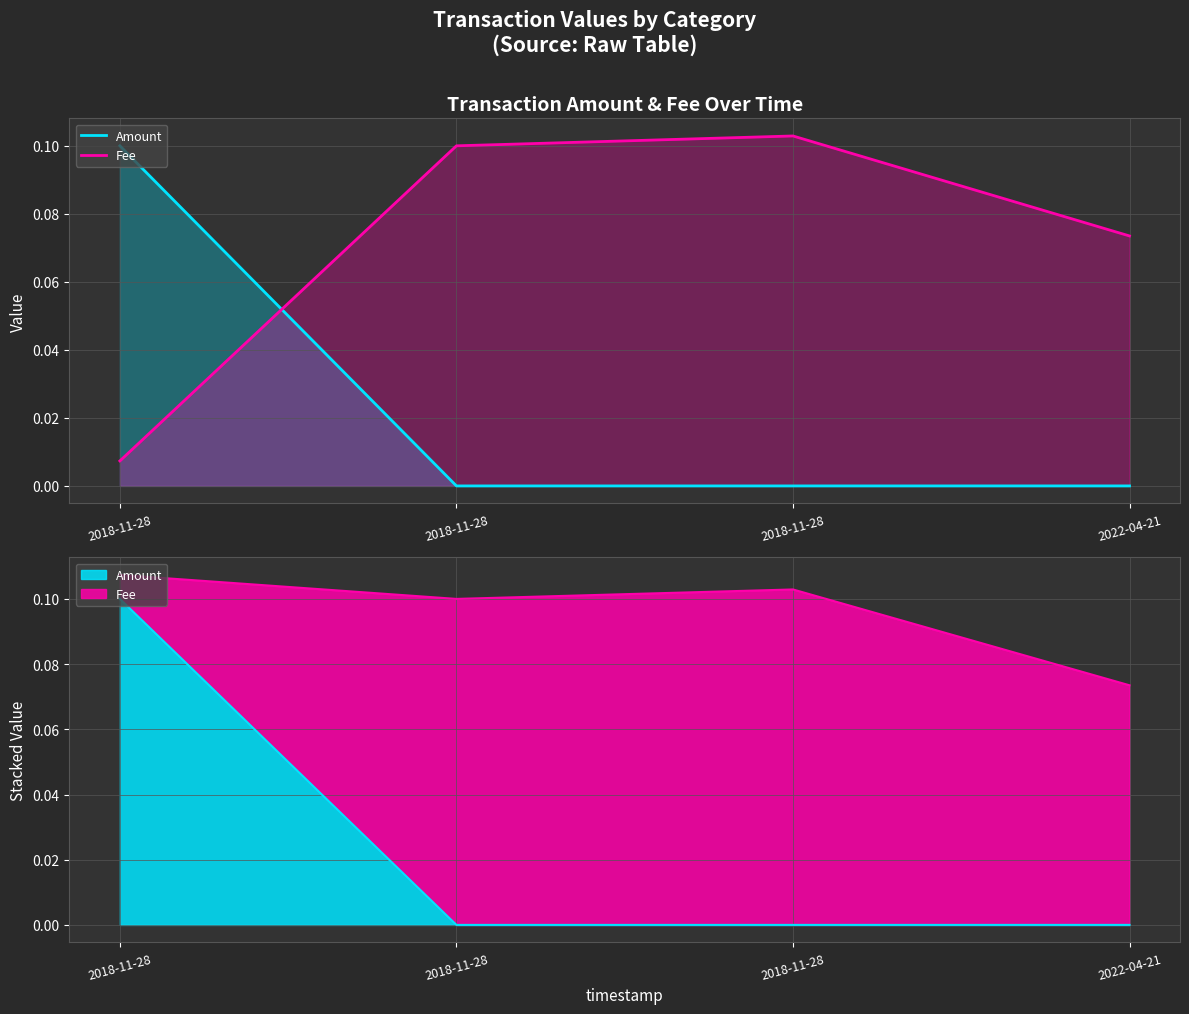

Which series ends up on top after the final intersection of Amount and Fee?

Fee